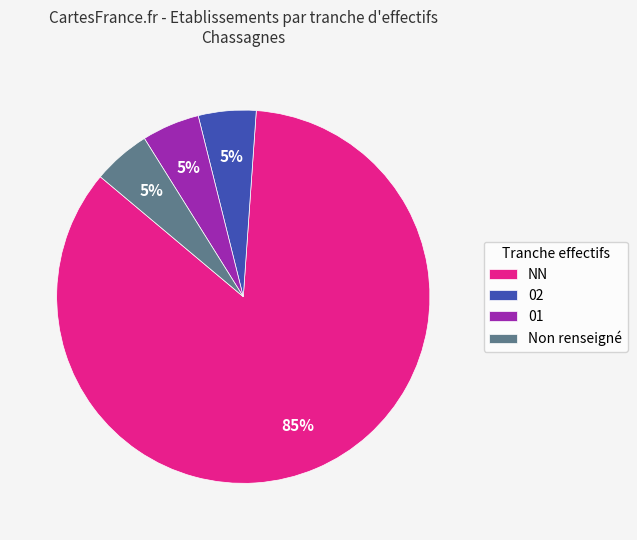

What is the largest slice in the pie chart?

NN